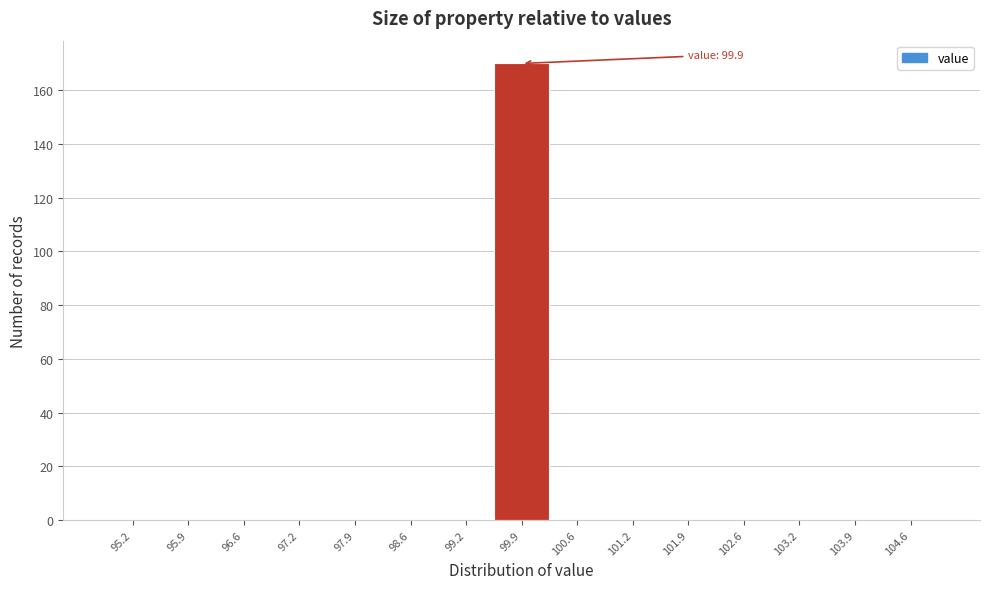

Which range on the x-axis has the tallest bar?

99.6 to 100.2